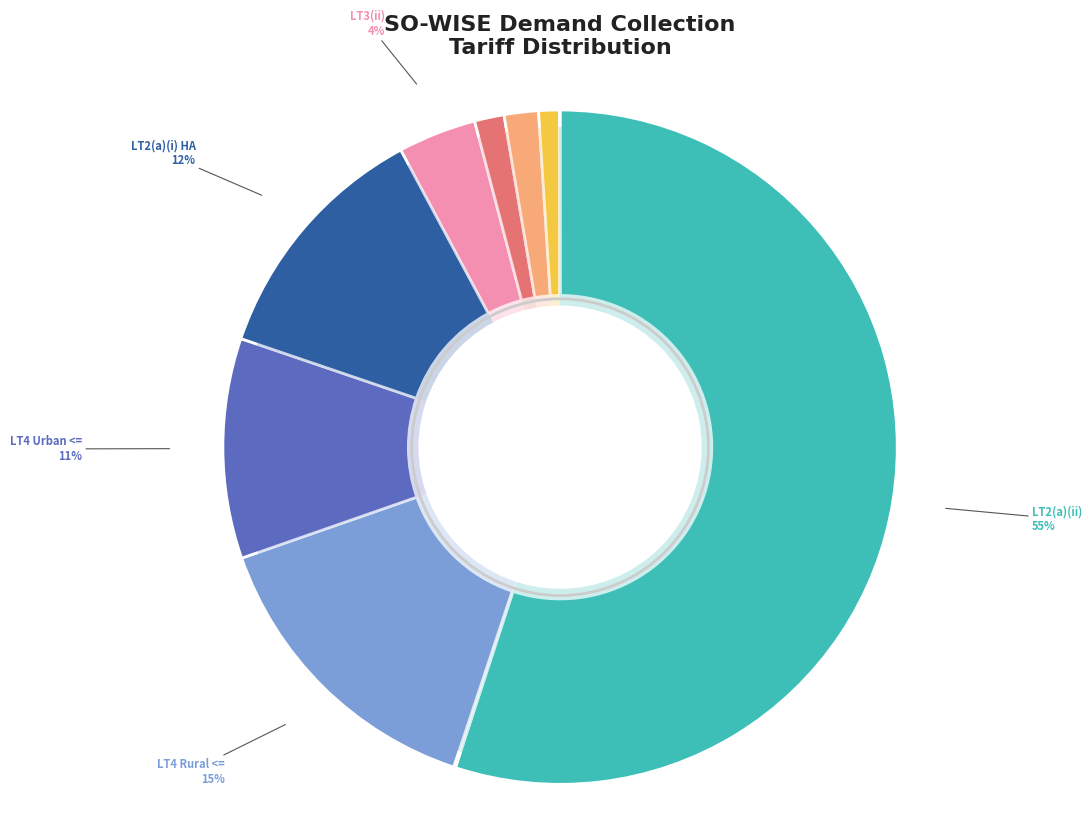

The LT2(a)(ii) slice represents 69% of the pie. True or false?

False